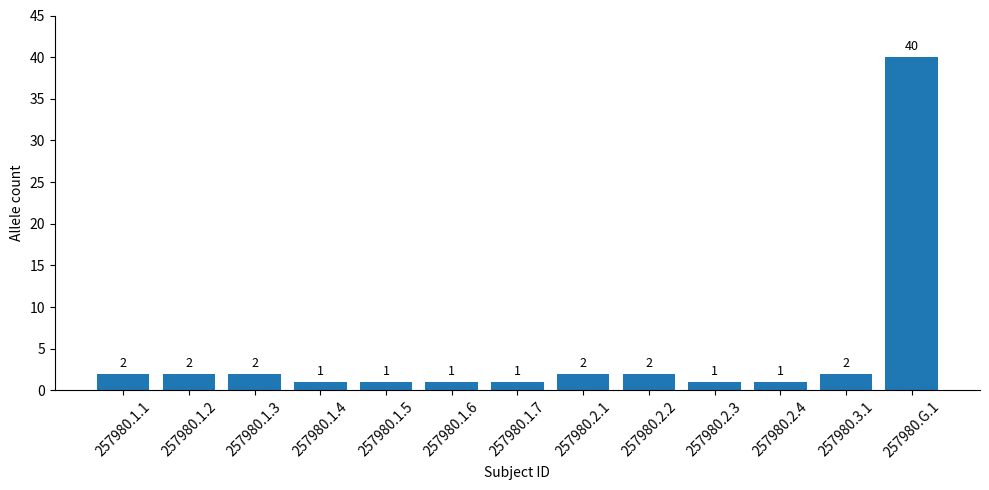

Is it true that the value at 257980.G.1 is 40?

True